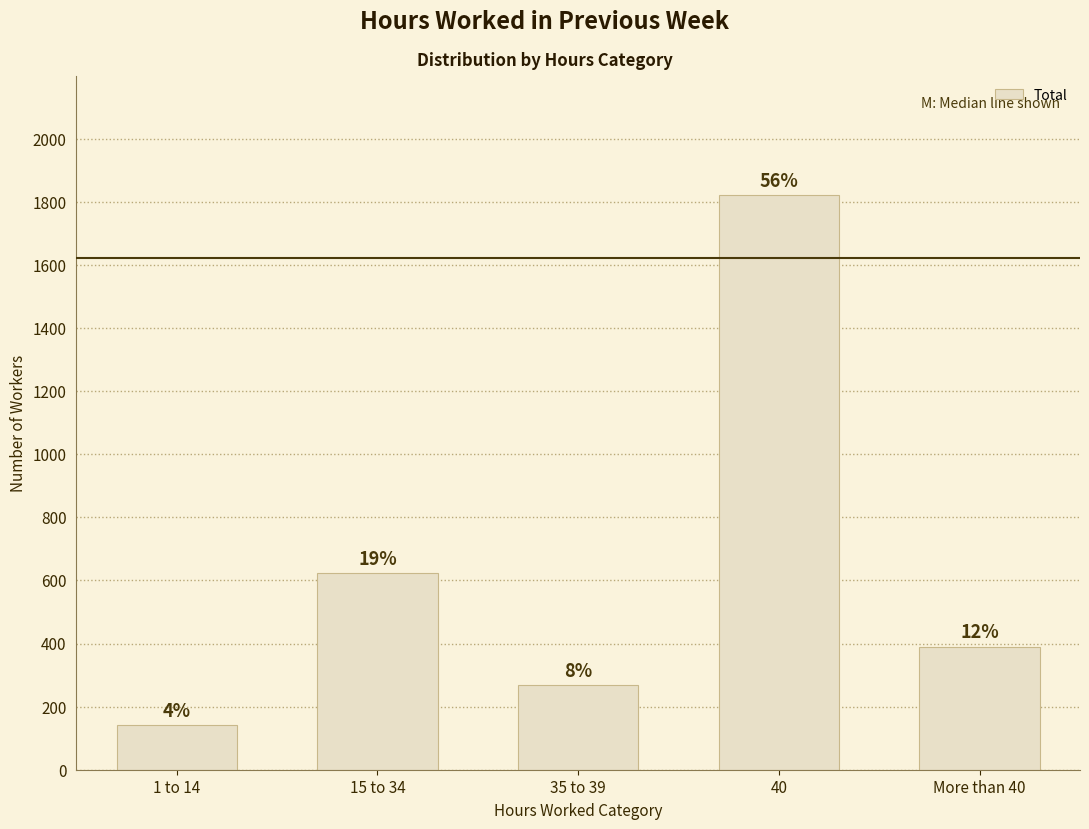

Rank the categories by value from highest to lowest.

40, 15 to 34, More than 40, 35 to 39, 1 to 14